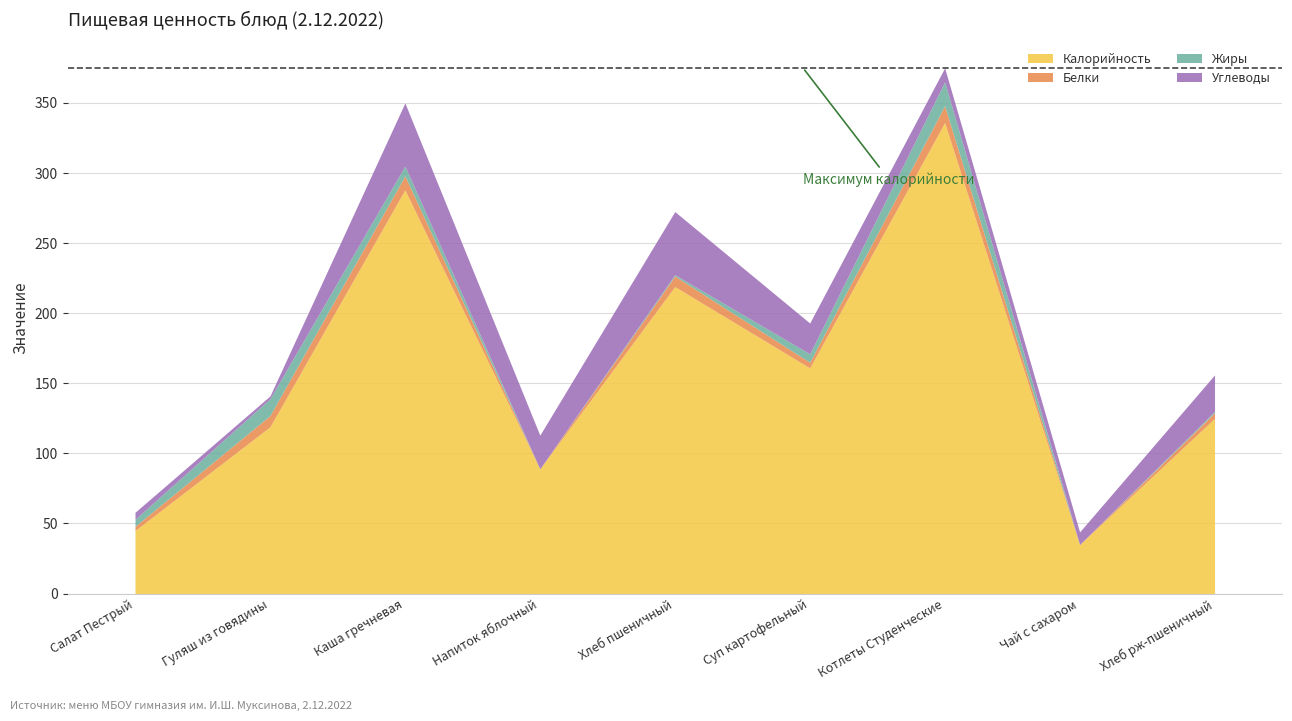

Rank the series at Суп картофельный from lowest to highest value.

Белки, Жиры, Углеводы, Калорийность